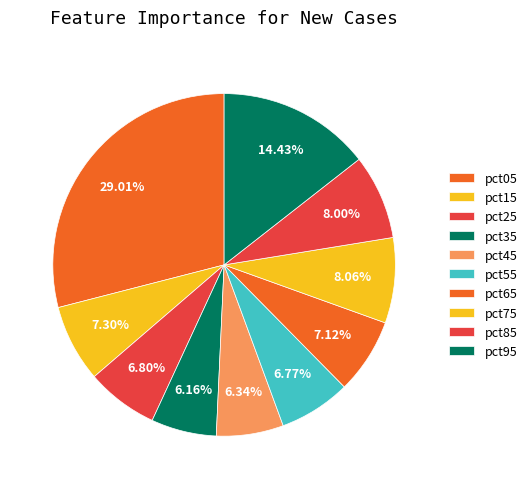

How many segments does this pie chart have?

10